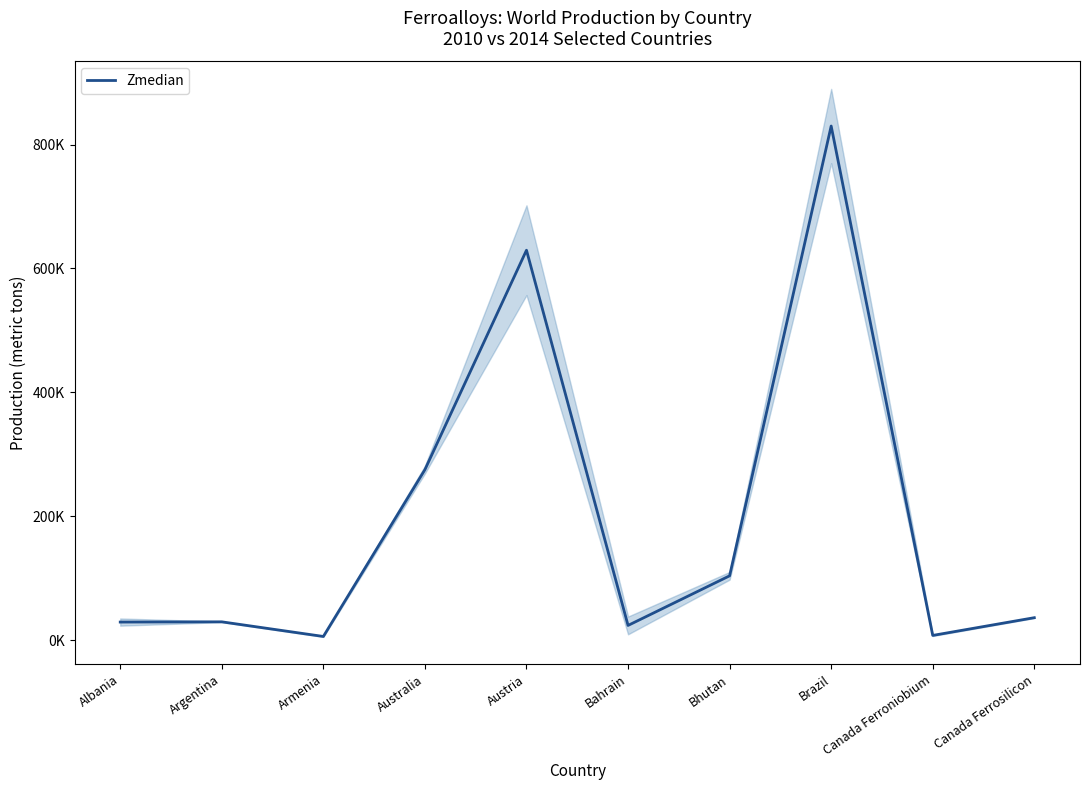

What is the label of the 7th point from the right?

Australia